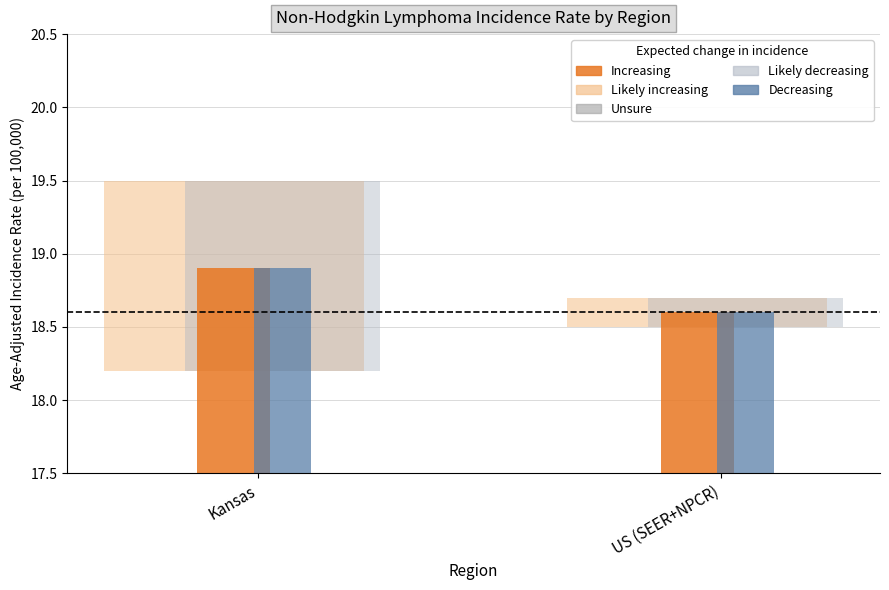

True or false: the data shows 18.9 at Kansas.

True